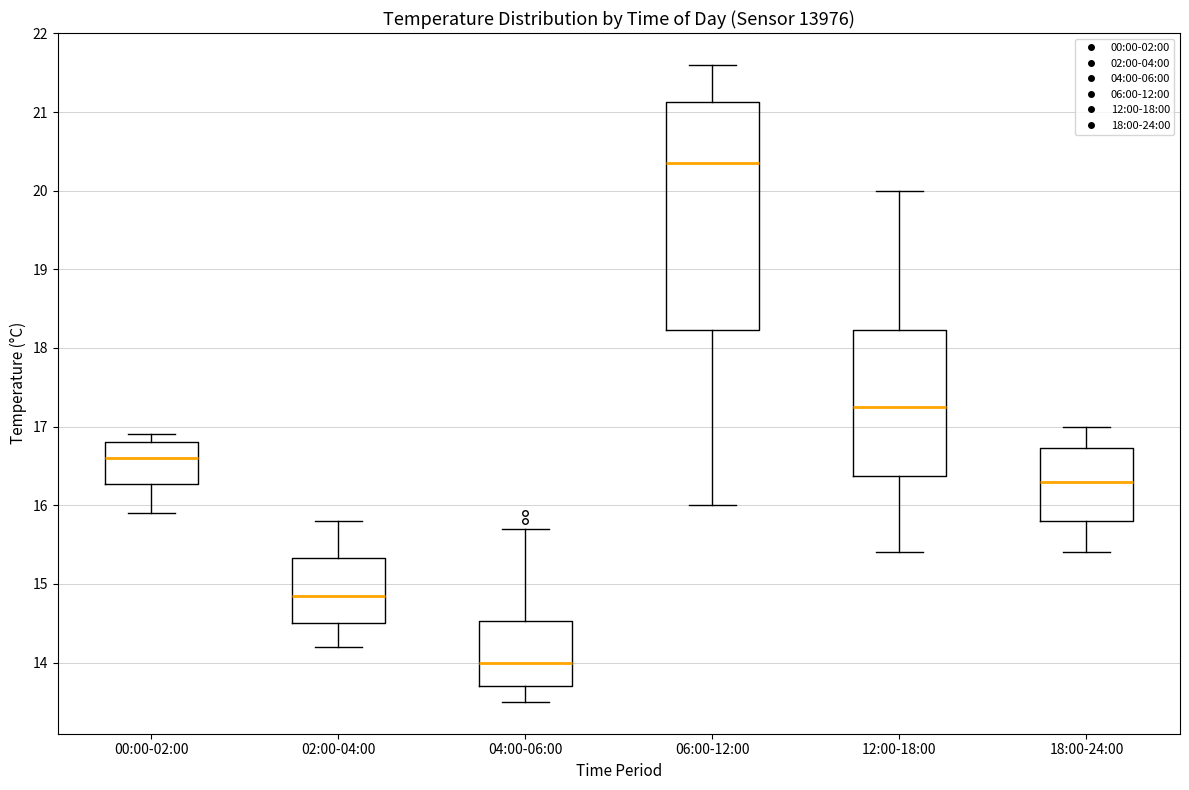

Comparing the boxes themselves (not the whiskers), which one is the tallest?

06:00-12:00